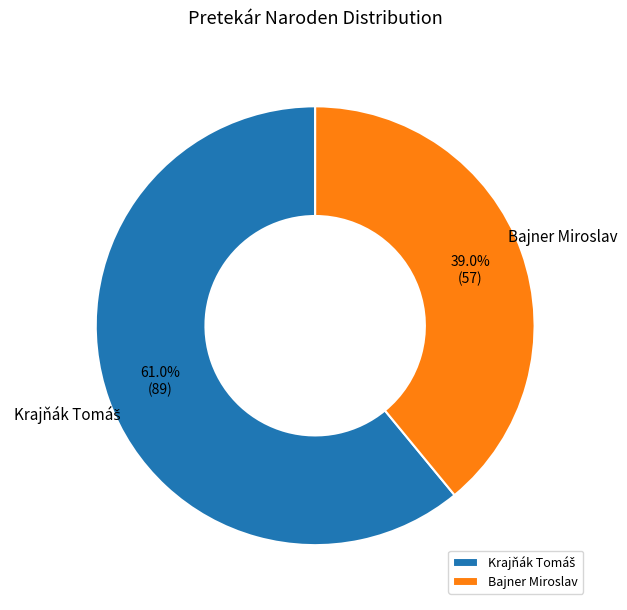

Does Bajner Miroslav account for over 50% of the chart?

No